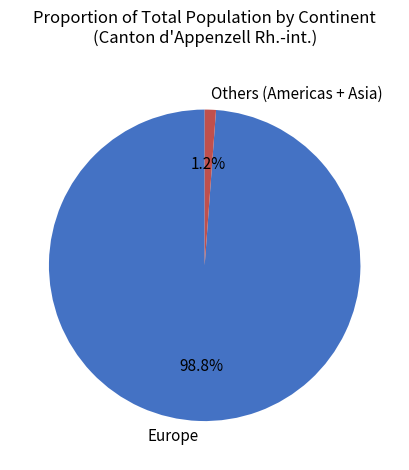

Rank the categories by value from highest to lowest.

Europe, Others (Americas + Asia)